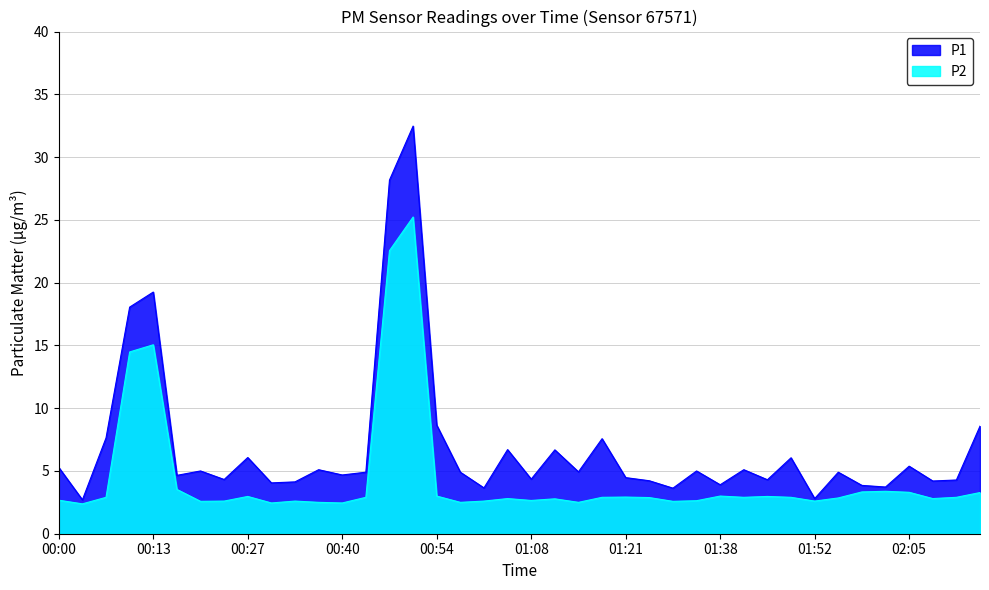

What is the greatest value displayed?

32.5